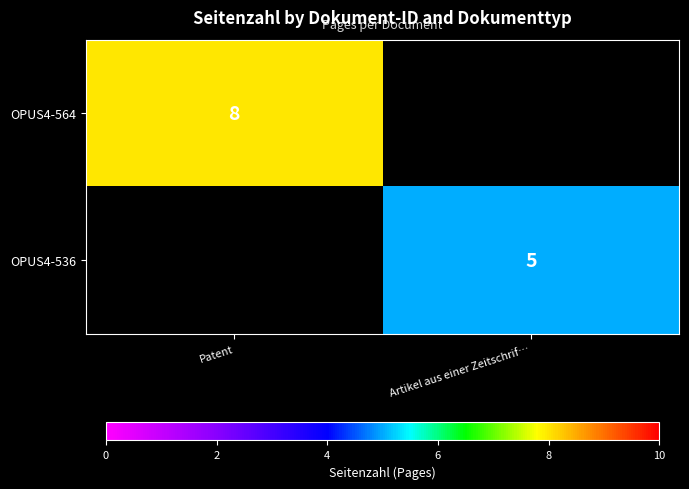

Is the value of OPUS4-564 at Patent greater than the value of OPUS4-536 at Artikel aus einer Zeitschrif…?

Yes